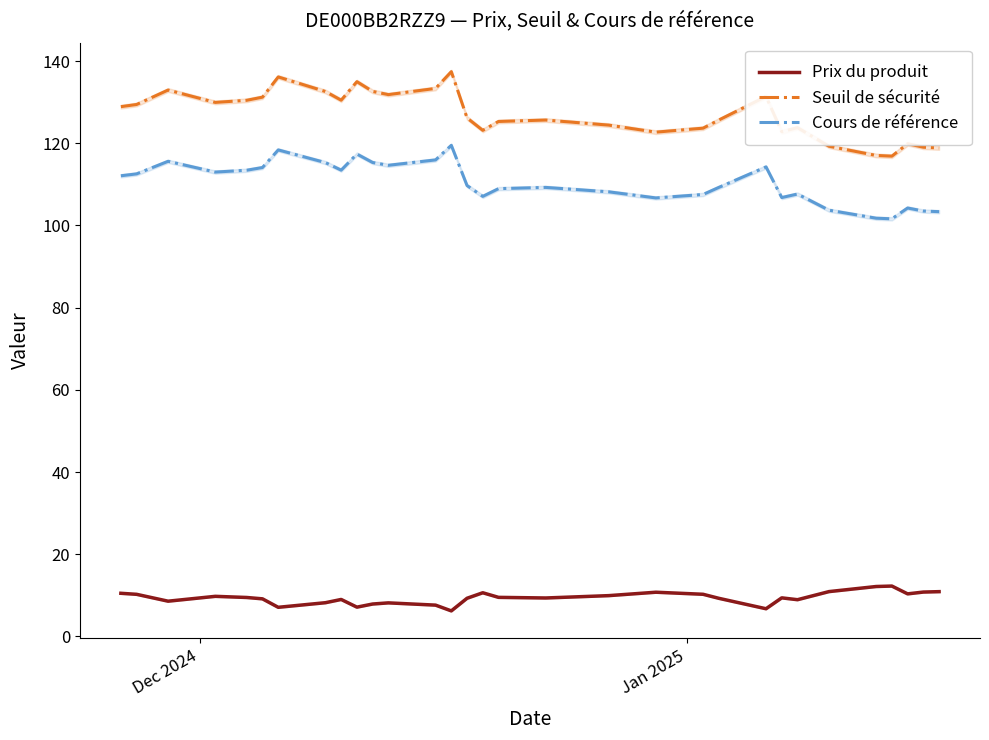

True or false: Seuil de sécurité and Prix du produit intersect in this chart.

False